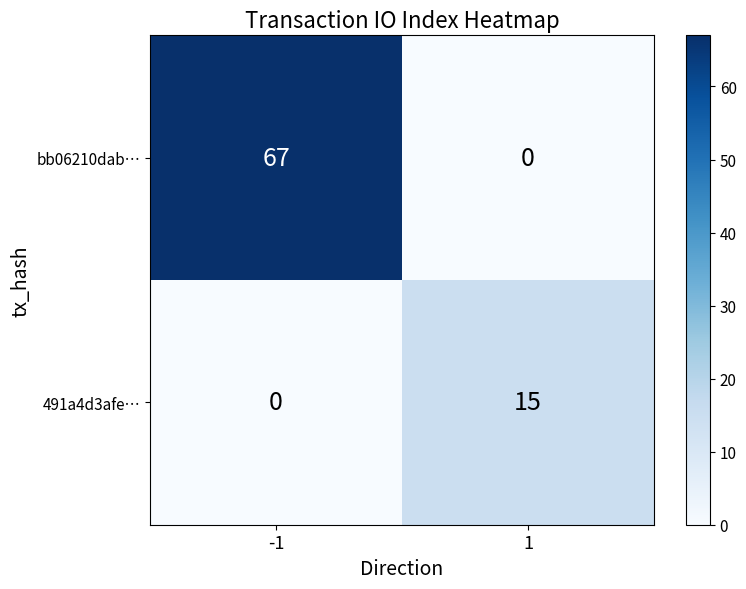

What is the difference between the bb06210dab… values at 1 and -1?

67